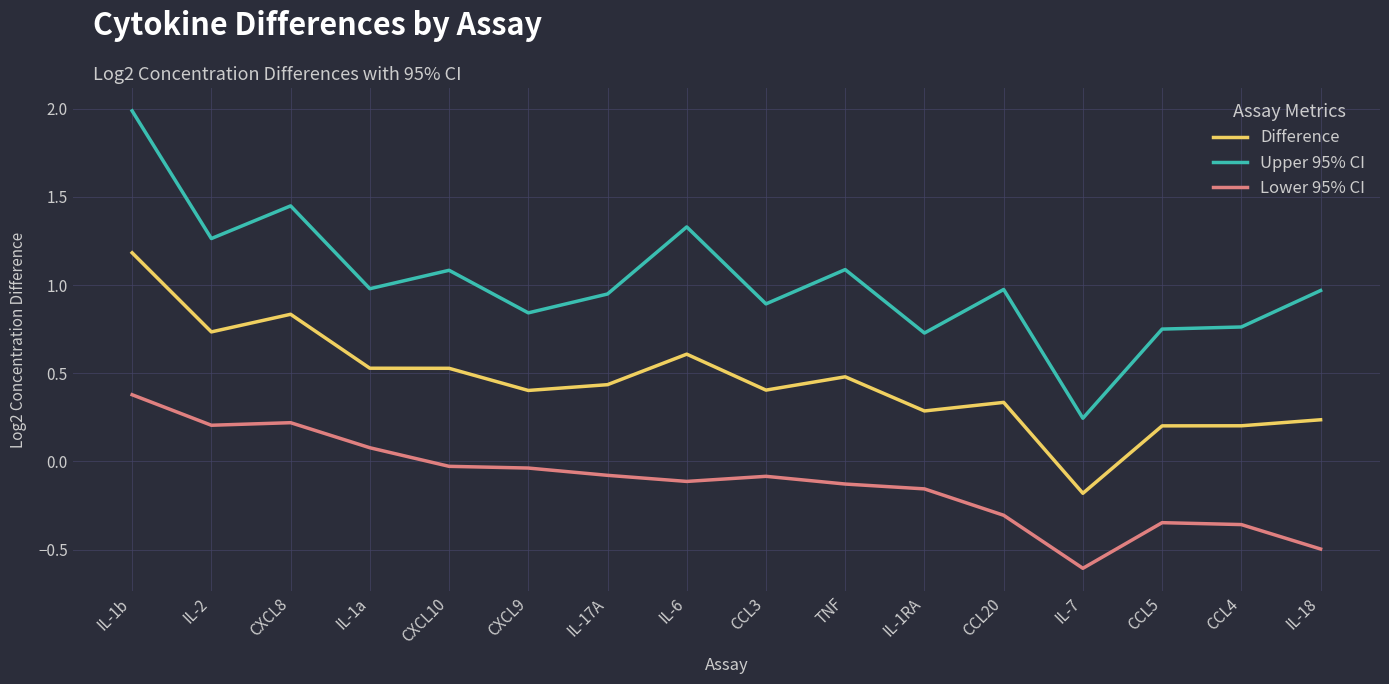

The Difference series shows 0.4 at CCL3. True or false?

True